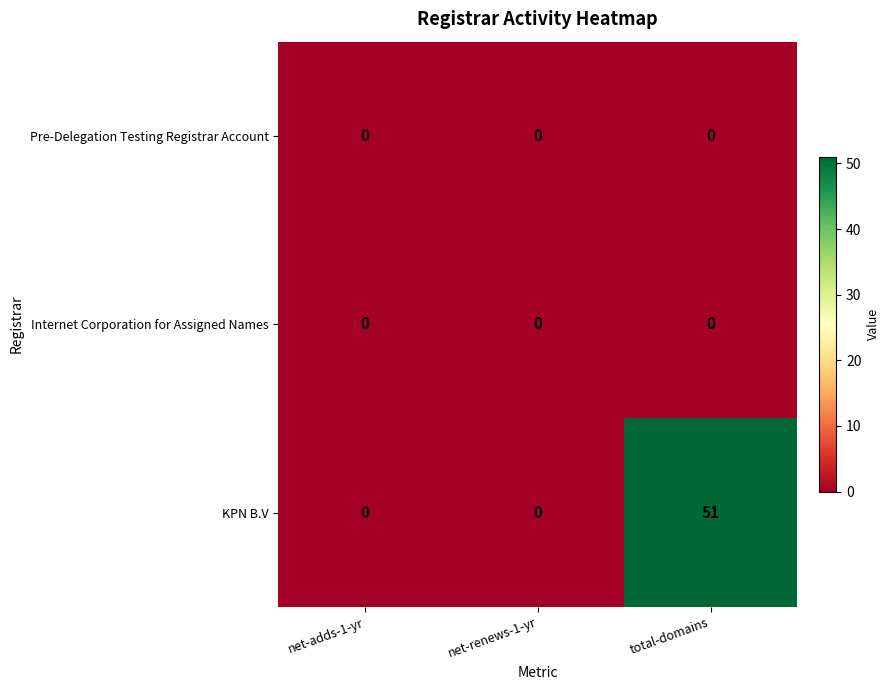

Count the number of data series in this chart.

3